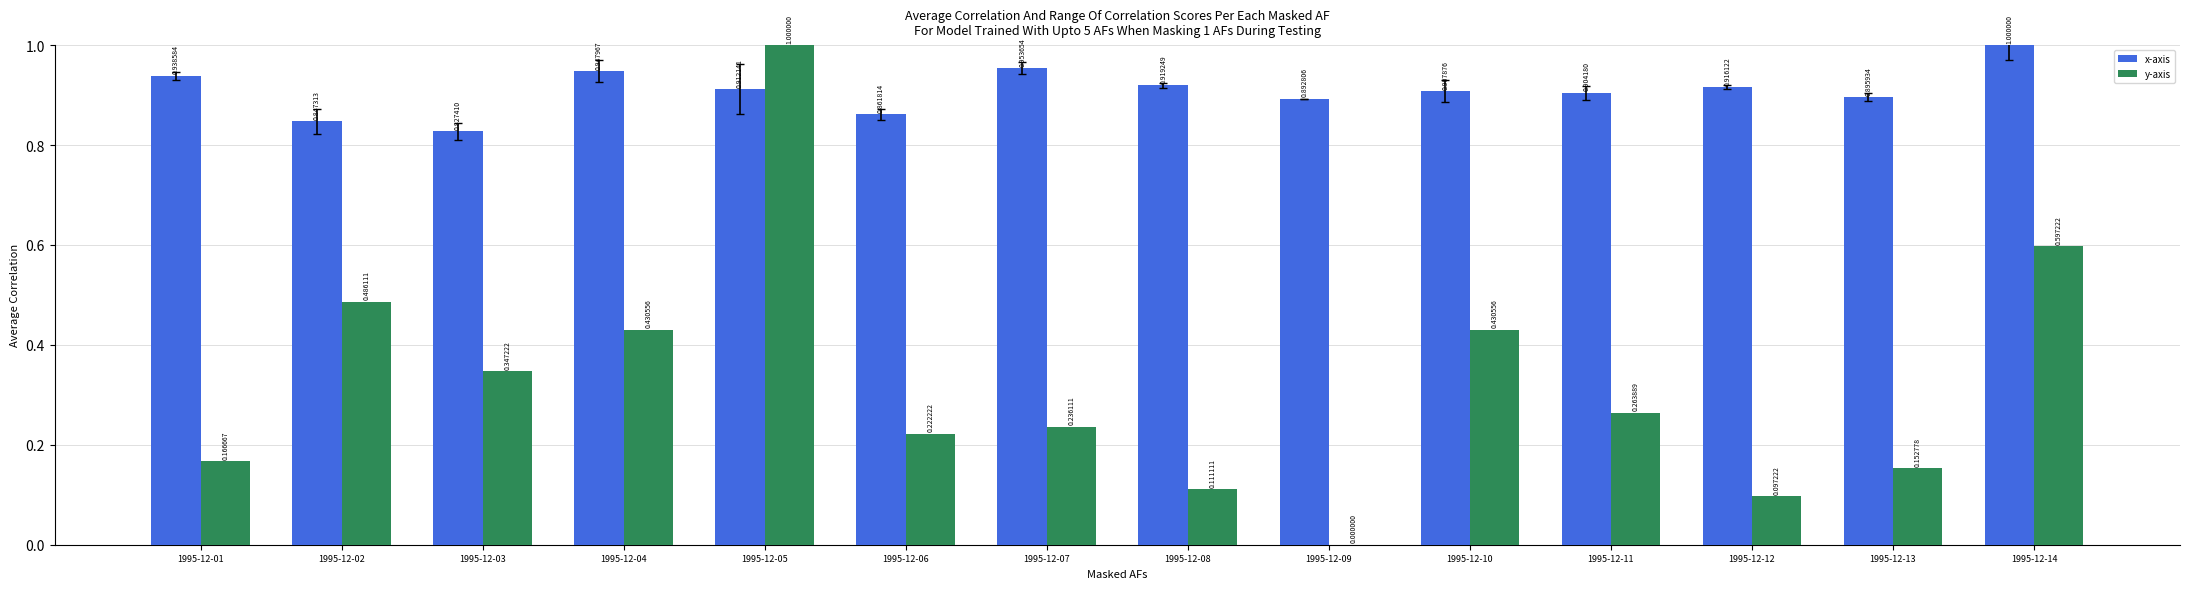

How many groups of bars are there?

14